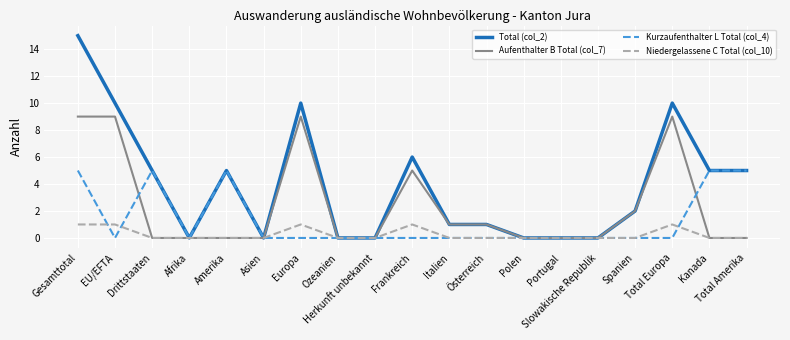

Where do Niedergelassene C Total (col_10) and Kurzaufenthalter L Total (col_4) first cross each other?

Gesamttotal and EU/EFTA